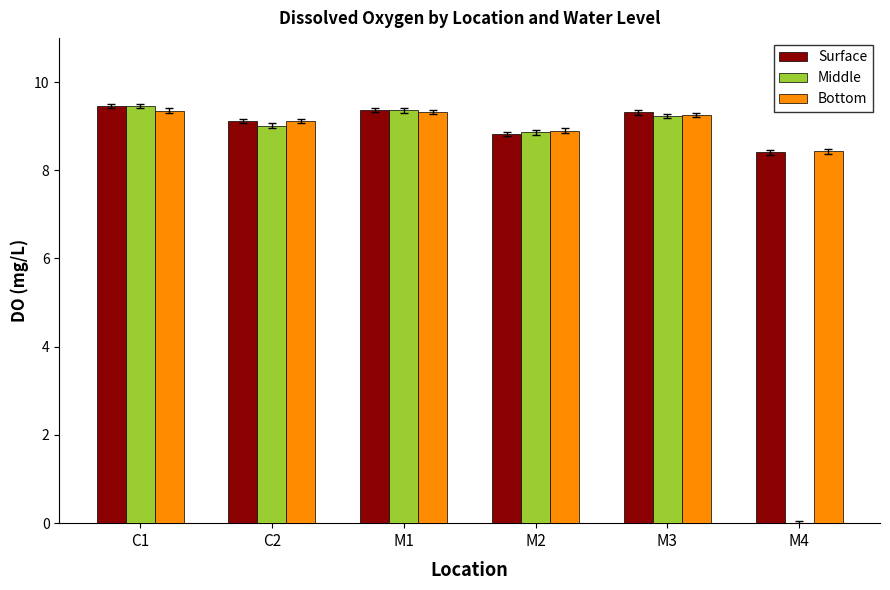

Is the value of Surface at C1 greater than the value of Middle at C2?

Yes